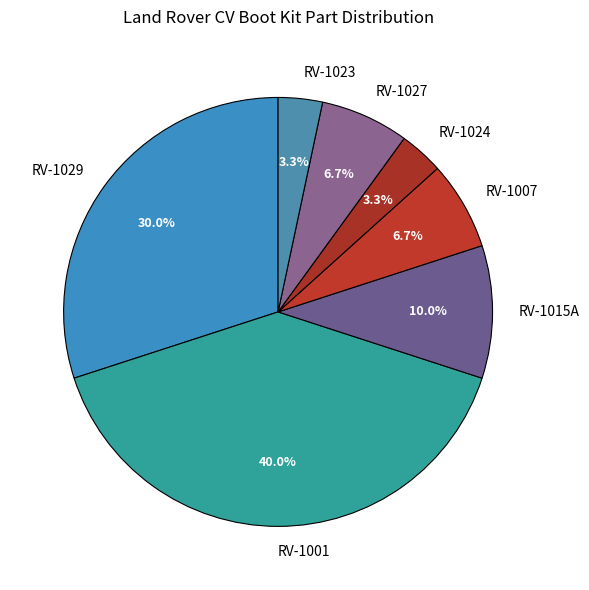

To the nearest percent, what percentage of the pie is RV-1015A?

10%